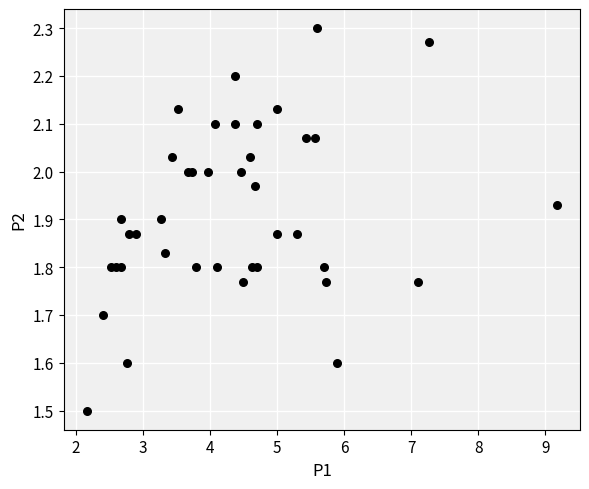

What Y value in the scatter plot is closest to 1?

1.5